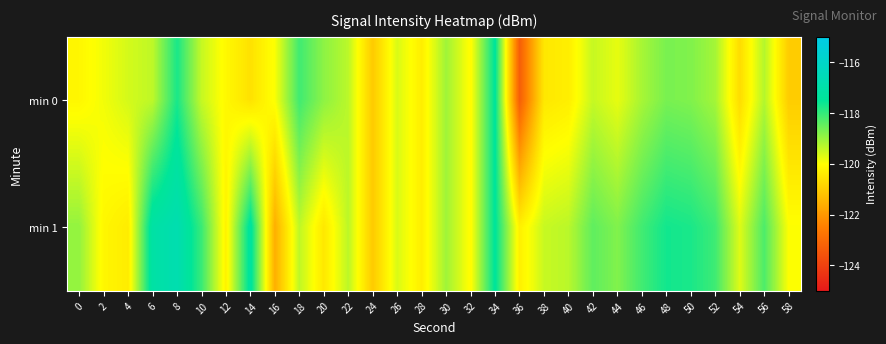

How many series are shown in this chart?

2